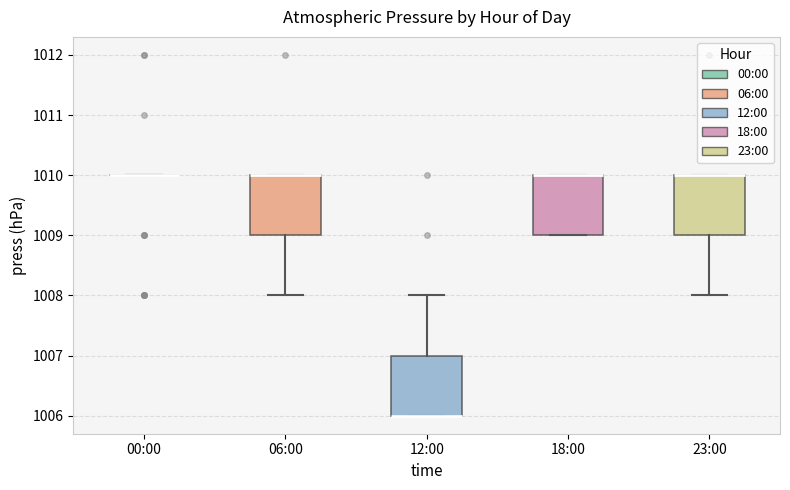

Reading left to right, transcribe this box plot: for each box, give where its median line is, the range the box spans, and where its two whiskers end, as read against the y-axis. The values are not printed on the chart, so give them approximately, as read against the axis.

00:00: box collapsed to a line at 1010, whiskers 1010 to 1010
06:00: median 1010 (drawn on the box's upper edge), box 1009 to 1010, whiskers 1008 to 1010
12:00: median 1006 (drawn on the box's lower edge), box 1006 to 1007, whiskers 1006 to 1008
18:00: median 1010 (drawn on the box's upper edge), box 1009 to 1010, whiskers 1009 to 1010
23:00: median 1010 (drawn on the box's upper edge), box 1009 to 1010, whiskers 1008 to 1010